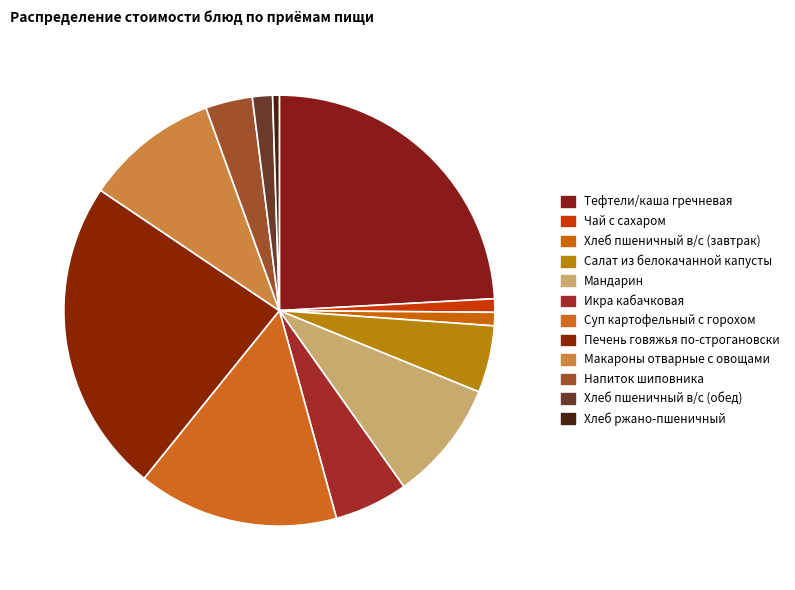

Which category has the biggest portion of the pie?

Тефтели/каша гречневая